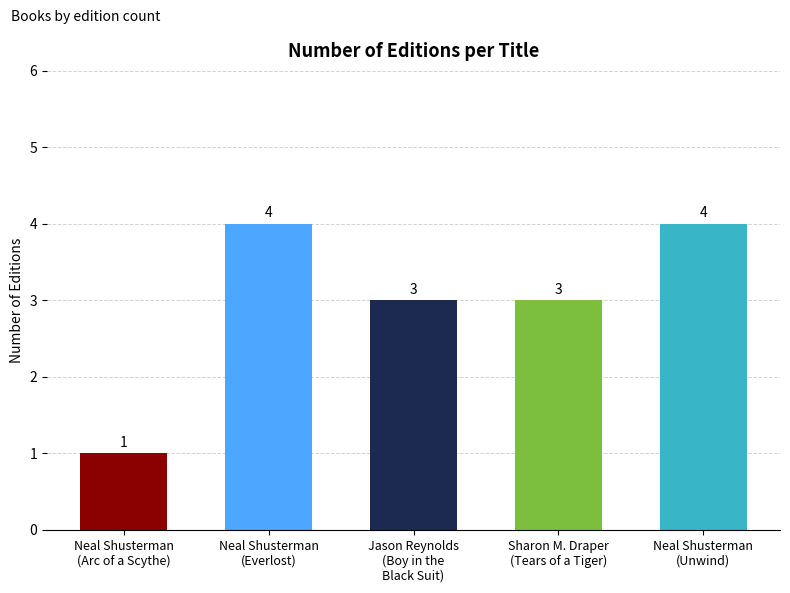

What is the maximum value shown in the chart?

4